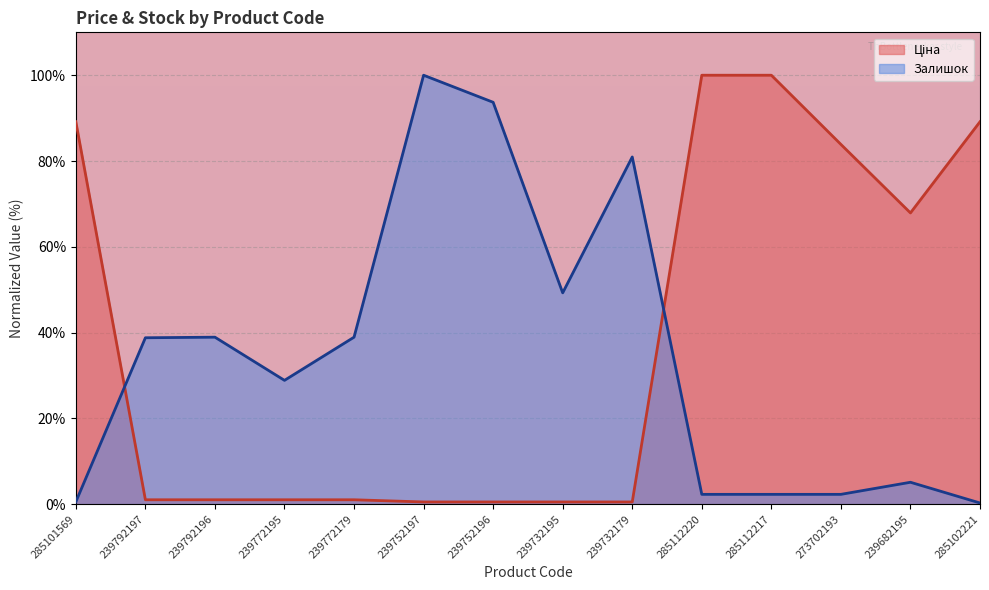

Does the chart display data point markers on the line(s)?

No